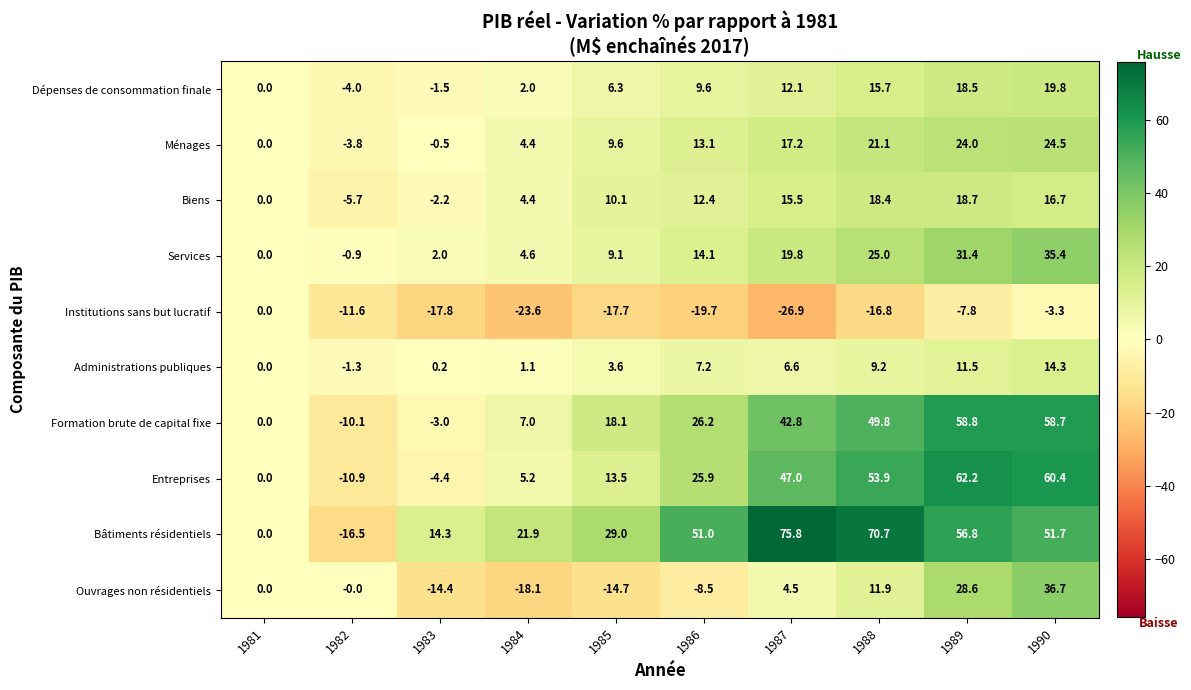

Where does the Services series first go above 14?

1986